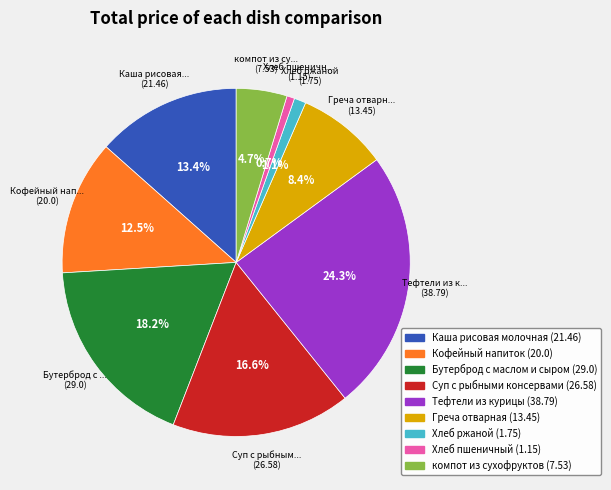

What percentage is the Каша рисовая молочная slice, to the nearest percent?

13%